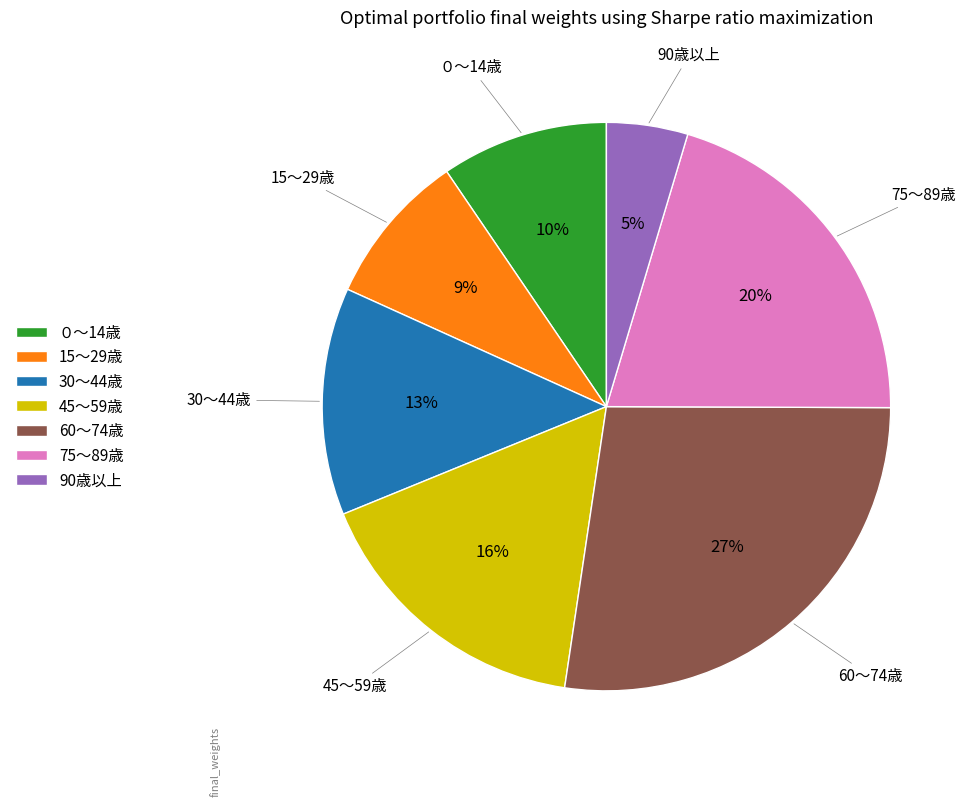

To the nearest percent, what is the average slice percentage?

14%